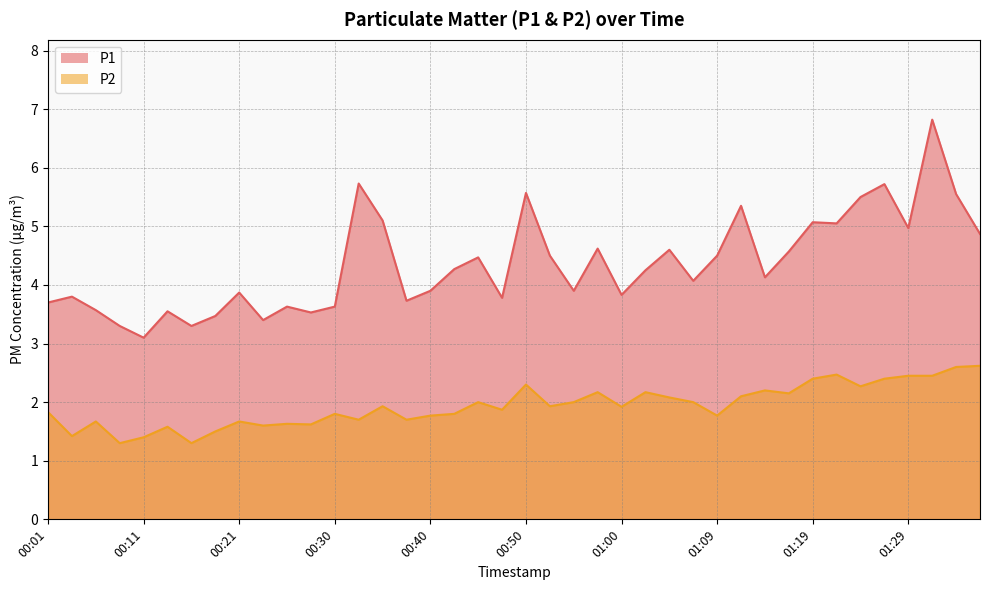

Rank the series at 01:14 from highest to lowest value.

P1, P2